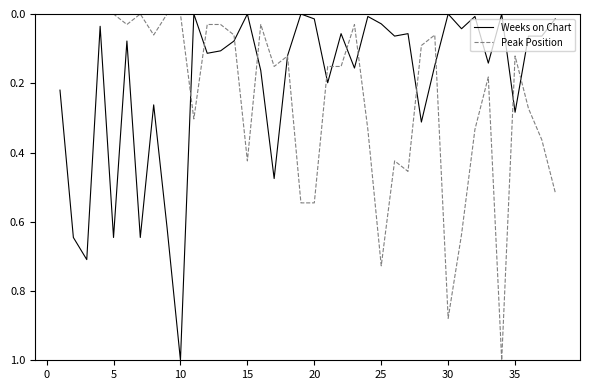

What is the highest value of the Weeks on Chart series?

1.0